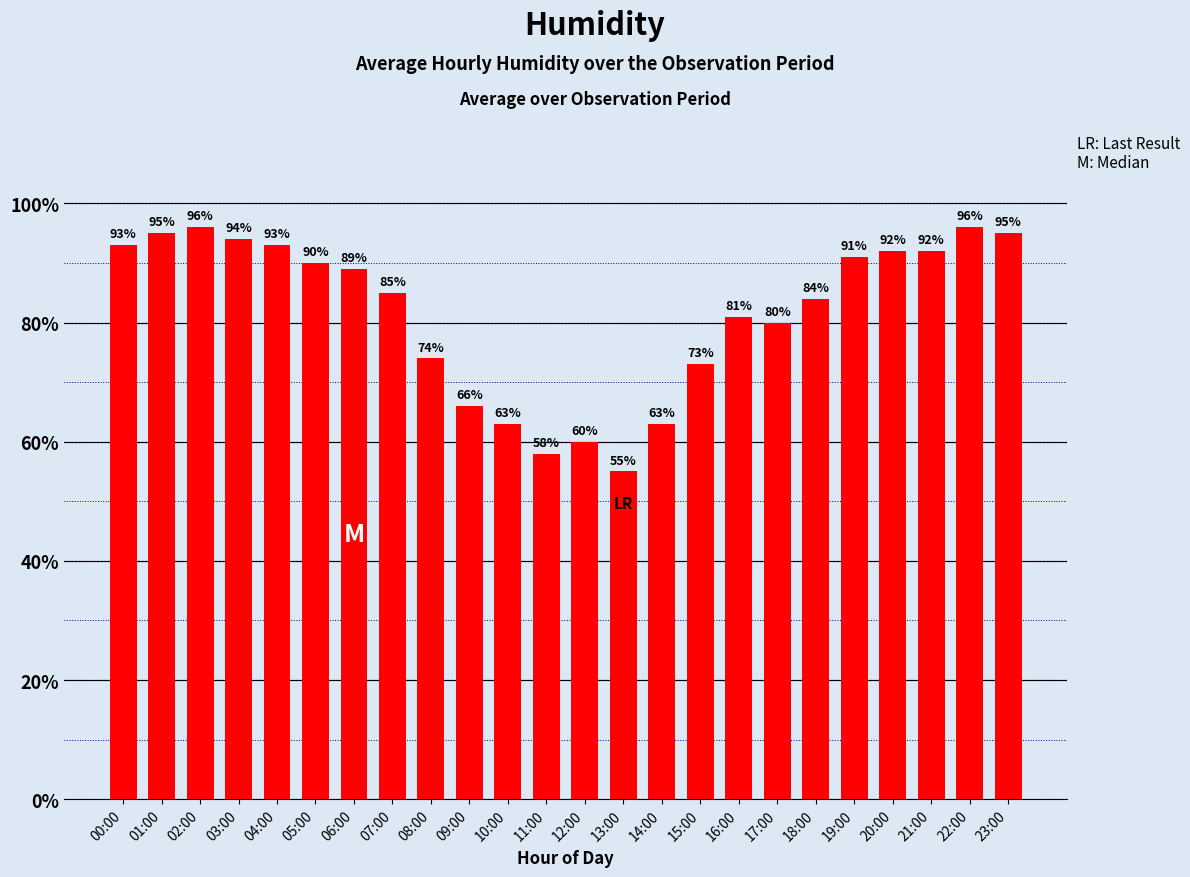

The chart shows a value of 123 at 18:00. True or false?

False